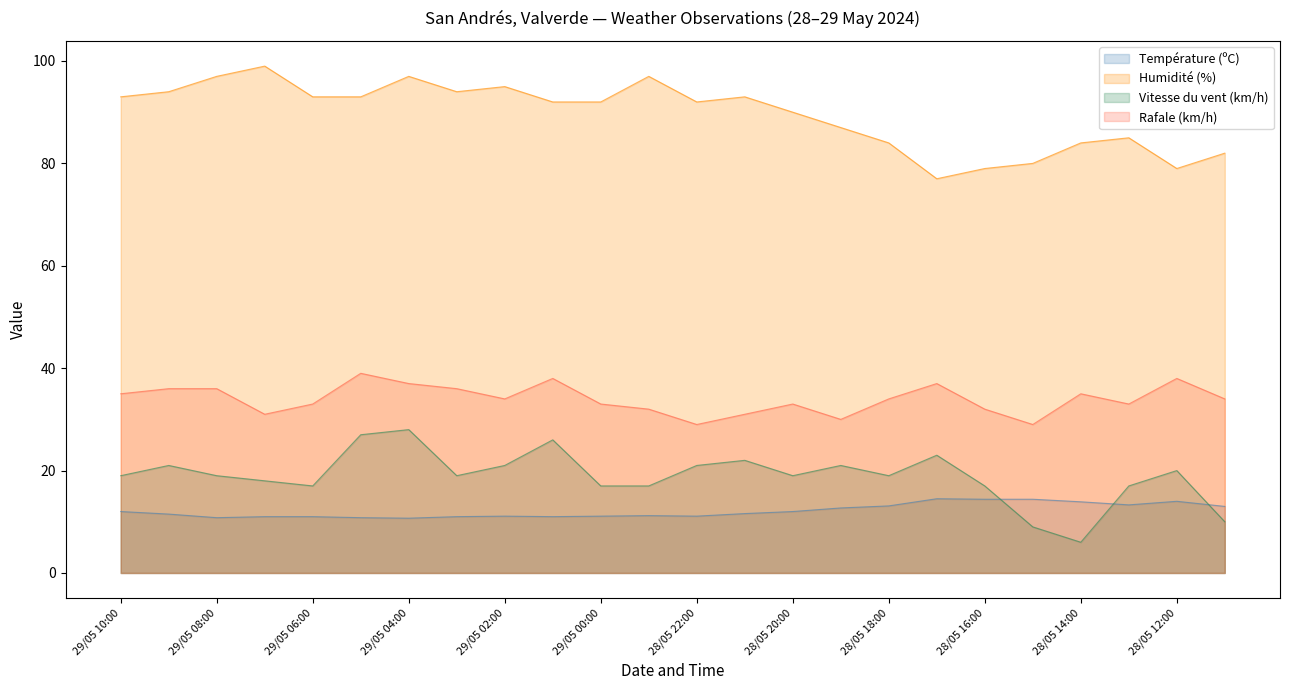

Reading left to right, transcribe all the data shown in this chart.

Température (ºC): 29/05 10:00=12.0	29/05 09:00=11.5	29/05 08:00=10.8	29/05 07:00=11.0	29/05 06:00=11.0	29/05 05:00=10.8	29/05 04:00=10.7	29/05 03:00=11.0	29/05 02:00=11.1	29/05 01:00=11.0	29/05 00:00=11.1	28/05 23:00=11.2	28/05 22:00=11.1	28/05 21:00=11.6	28/05 20:00=12.0	28/05 19:00=12.7	28/05 18:00=13.1	28/05 17:00=14.5	28/05 16:00=14.4	28/05 15:00=14.4	28/05 14:00=13.9	28/05 13:00=13.3	28/05 12:00=14.0	28/05 11:00=13.0
Humidité (%): 29/05 10:00=93.0	29/05 09:00=94.0	29/05 08:00=97.0	29/05 07:00=99.0	29/05 06:00=93.0	29/05 05:00=93.0	29/05 04:00=97.0	29/05 03:00=94.0	29/05 02:00=95.0	29/05 01:00=92.0	29/05 00:00=92.0	28/05 23:00=97.0	28/05 22:00=92.0	28/05 21:00=93.0	28/05 20:00=90.0	28/05 19:00=87.0	28/05 18:00=84.0	28/05 17:00=77.0	28/05 16:00=79.0	28/05 15:00=80.0	28/05 14:00=84.0	28/05 13:00=85.0	28/05 12:00=79.0	28/05 11:00=82.0
Vitesse du vent (km/h): 29/05 10:00=19.0	29/05 09:00=21.0	29/05 08:00=19.0	29/05 07:00=18.0	29/05 06:00=17.0	29/05 05:00=27.0	29/05 04:00=28.0	29/05 03:00=19.0	29/05 02:00=21.0	29/05 01:00=26.0	29/05 00:00=17.0	28/05 23:00=17.0	28/05 22:00=21.0	28/05 21:00=22.0	28/05 20:00=19.0	28/05 19:00=21.0	28/05 18:00=19.0	28/05 17:00=23.0	28/05 16:00=17.0	28/05 15:00=9.0	28/05 14:00=6.0	28/05 13:00=17.0	28/05 12:00=20.0	28/05 11:00=10.0
Rafale (km/h): 29/05 10:00=35.0	29/05 09:00=36.0	29/05 08:00=36.0	29/05 07:00=31.0	29/05 06:00=33.0	29/05 05:00=39.0	29/05 04:00=37.0	29/05 03:00=36.0	29/05 02:00=34.0	29/05 01:00=38.0	29/05 00:00=33.0	28/05 23:00=32.0	28/05 22:00=29.0	28/05 21:00=31.0	28/05 20:00=33.0	28/05 19:00=30.0	28/05 18:00=34.0	28/05 17:00=37.0	28/05 16:00=32.0	28/05 15:00=29.0	28/05 14:00=35.0	28/05 13:00=33.0	28/05 12:00=38.0	28/05 11:00=34.0